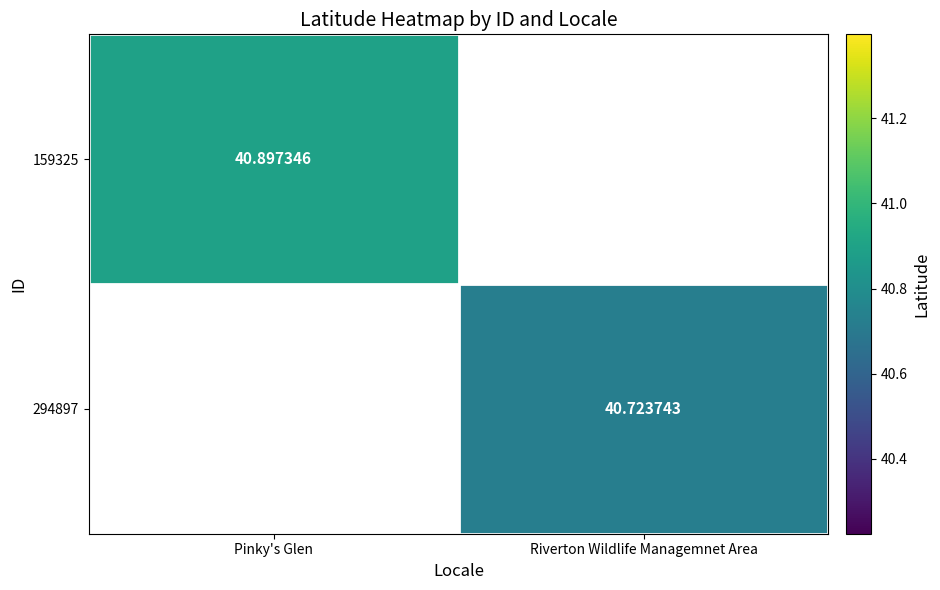

Which category has the lowest value across all series?

Riverton Wildlife Managemnet Area